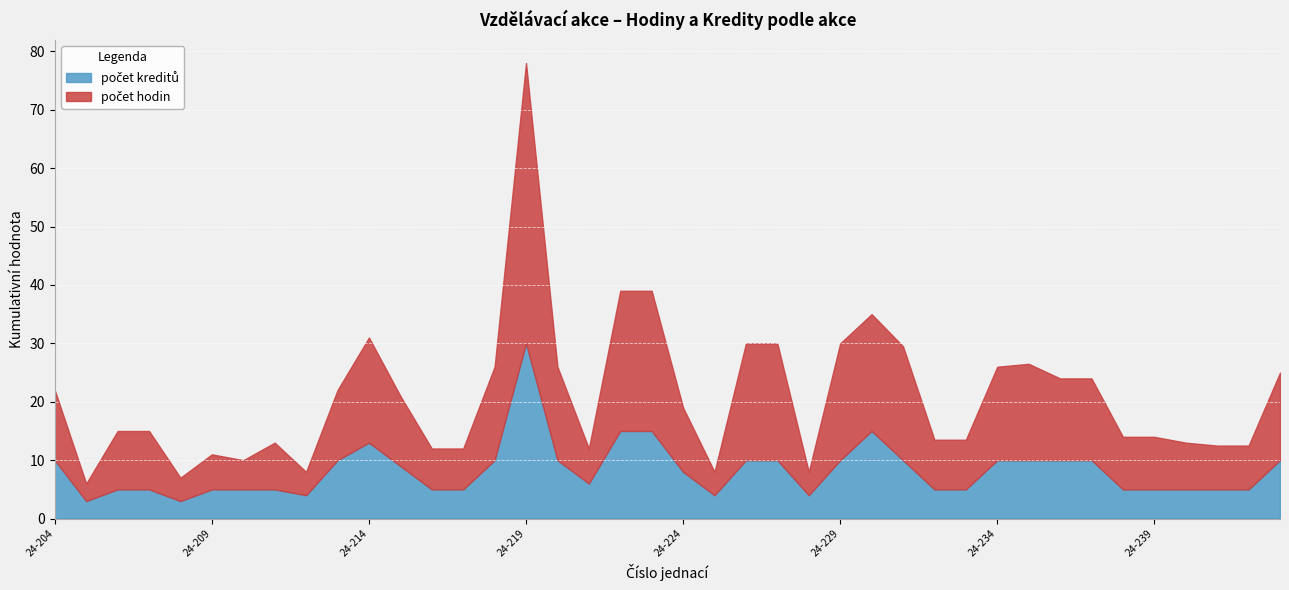

Is the value of počet kreditů at 24-236 greater than the value of počet hodin at 24-219?

No